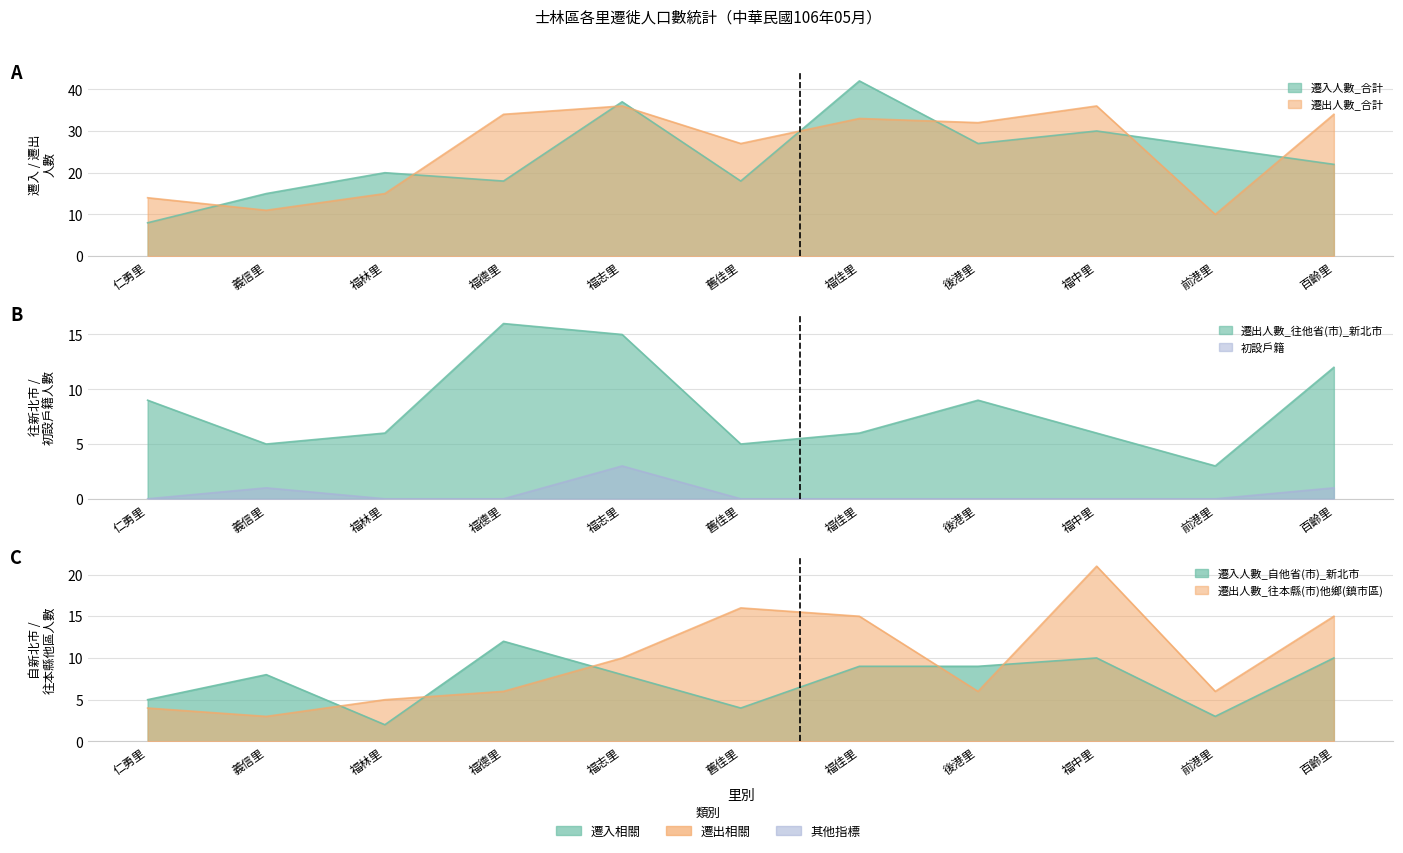

True or false: 遷出人數_往他省(市)_新北市 and 遷出人數_合計 intersect in this chart.

False